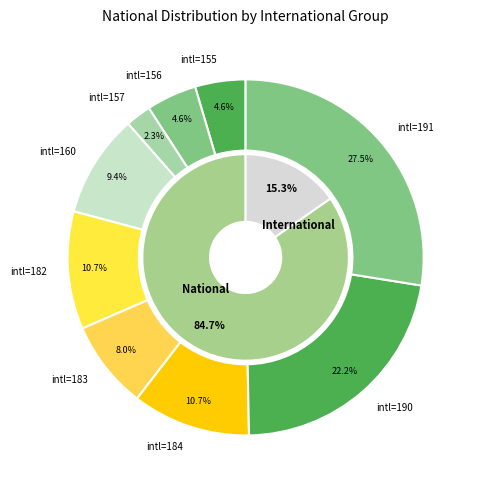

Is it true that 184 is 11% of the pie?

False